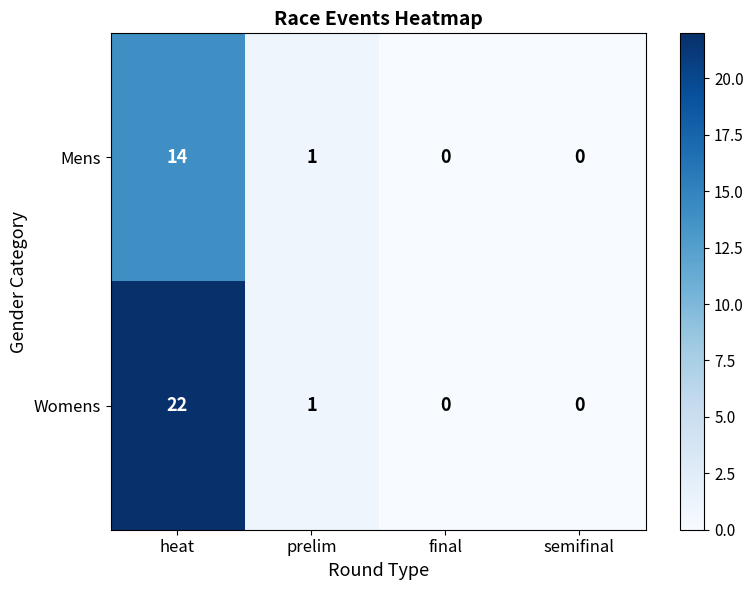

How many categories are shown in the chart?

4